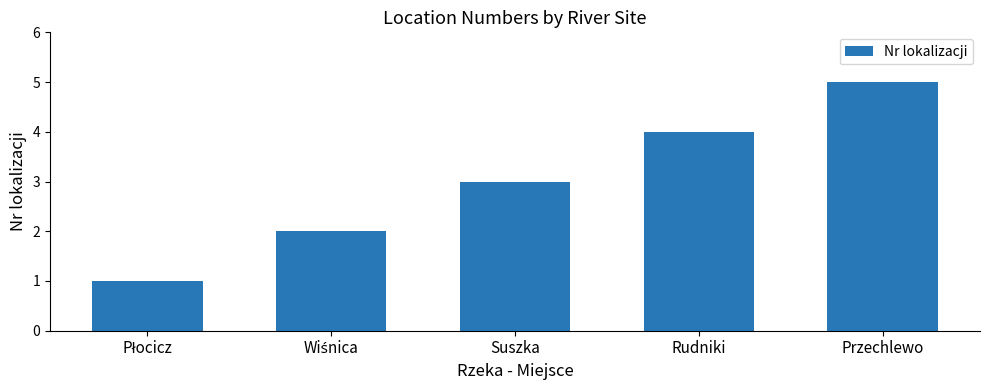

What position from the right is Suszka?

3